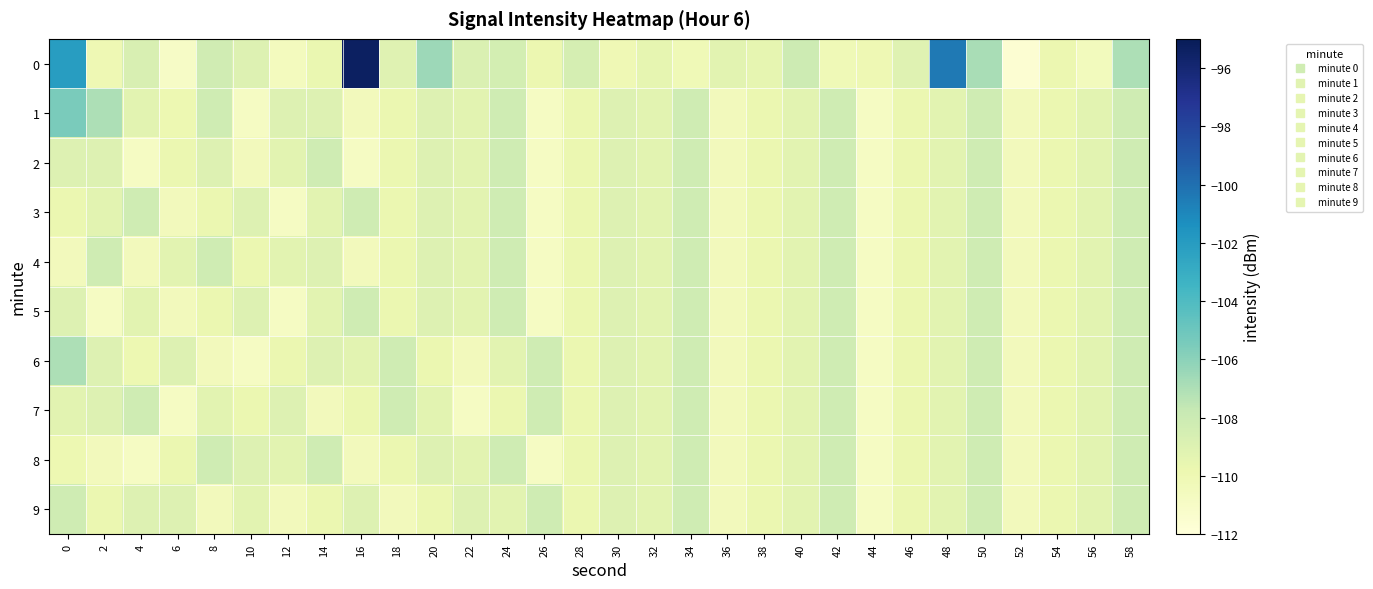

How many data points does each series have?

30